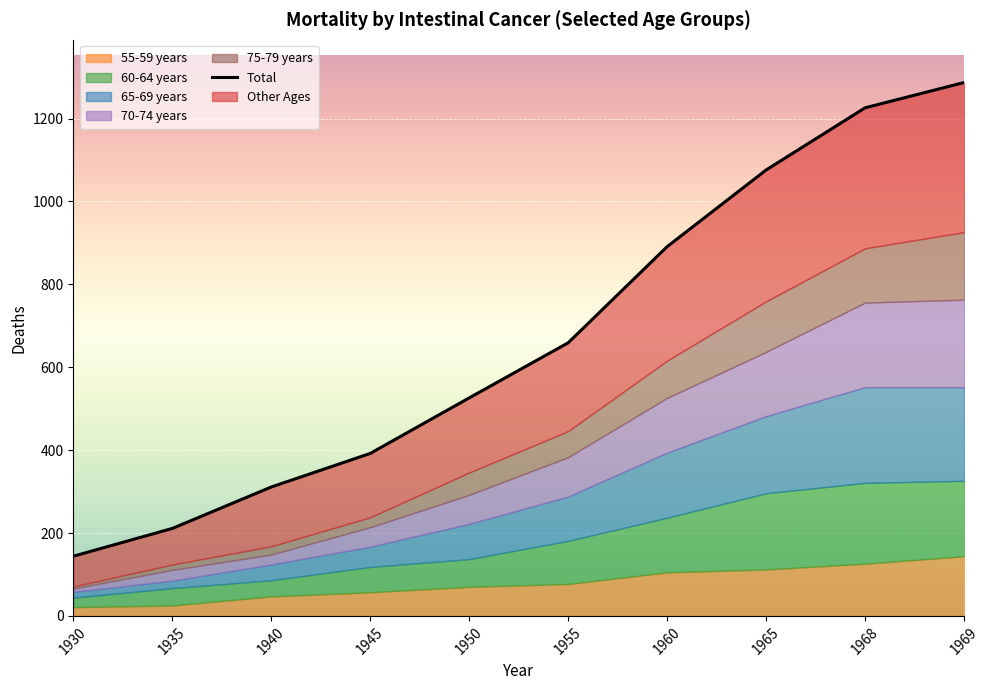

Rank the categories by Total value from highest to lowest.

1969, 1968, 1965, 1960, 1955, 1950, 1945, 1940, 1935, 1930